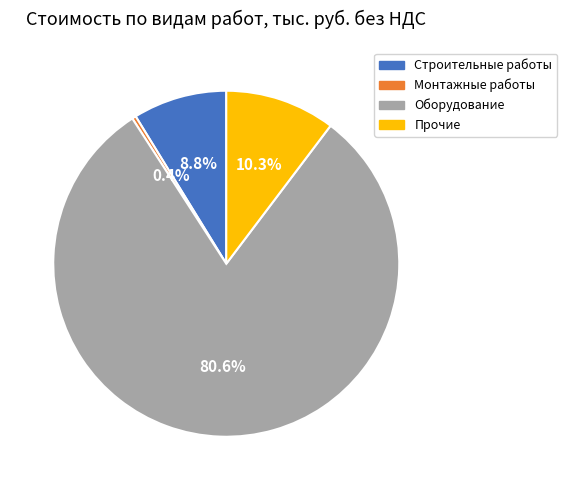

What percentage do Прочие and Монтажные работы together represent?

10.7%